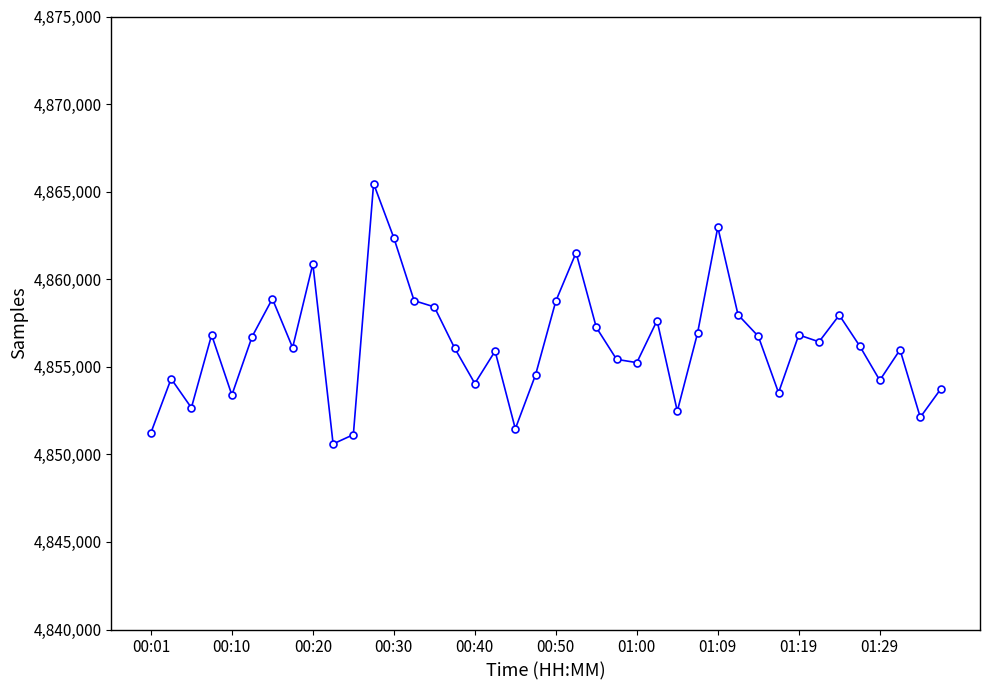

What is the difference between the maximum and minimum values?

14861